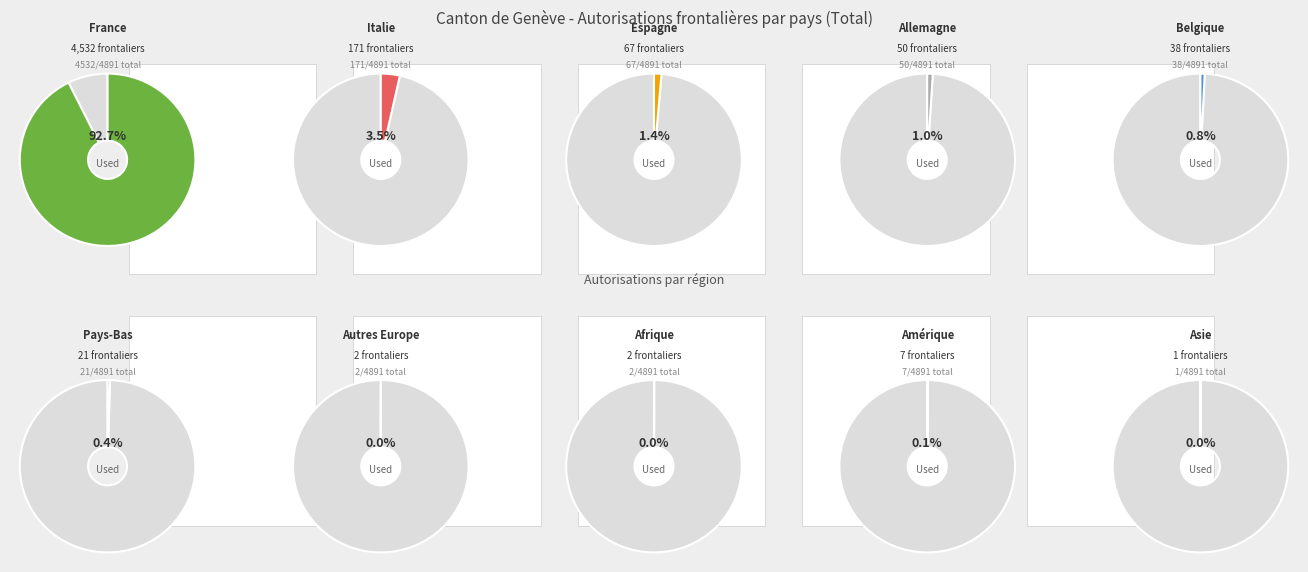

What percentage is the Belgique slice, to the nearest percent?

1%